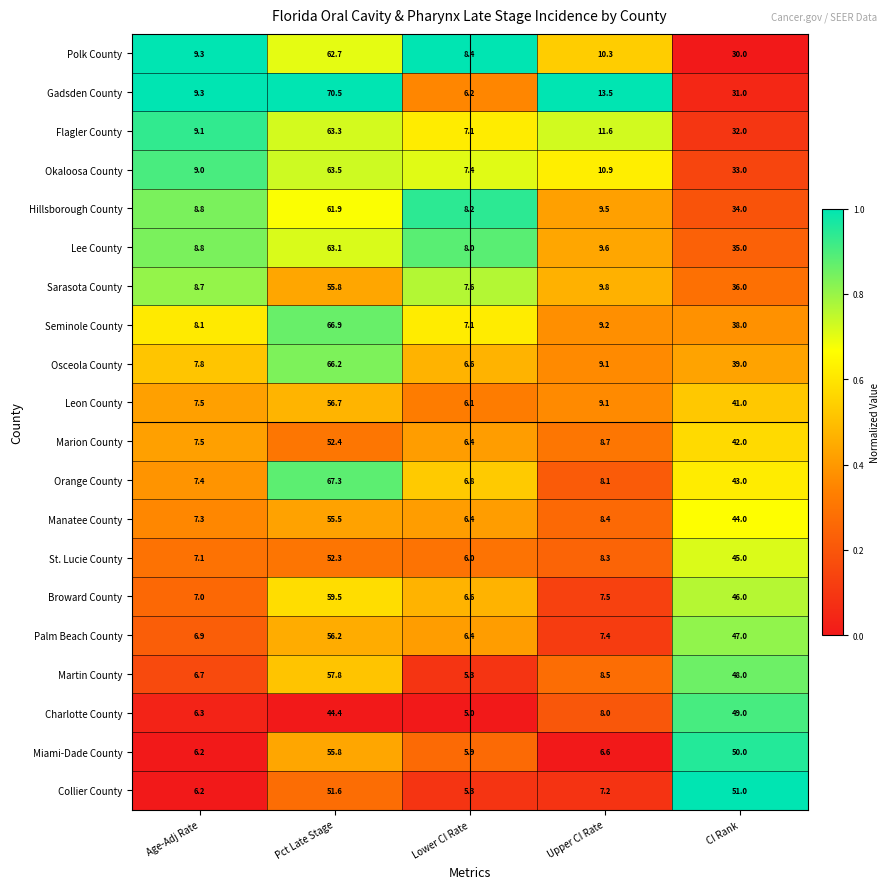

What is the difference between the Sarasota County values at Lower CI Rate and Age-Adj Rate?

1.1